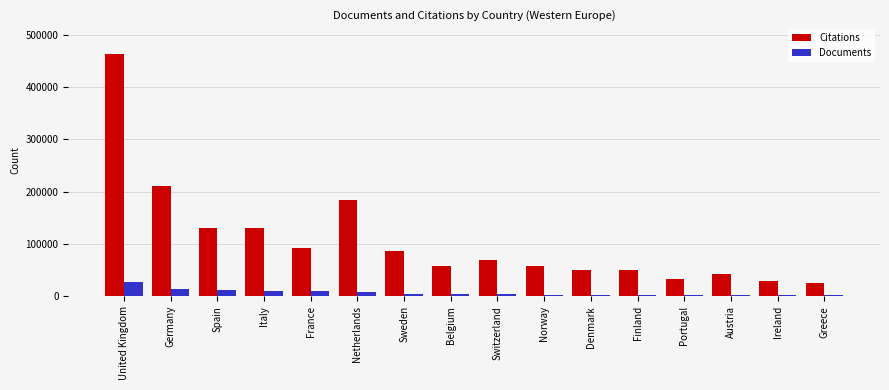

What is the maximum value for Citations?

463812